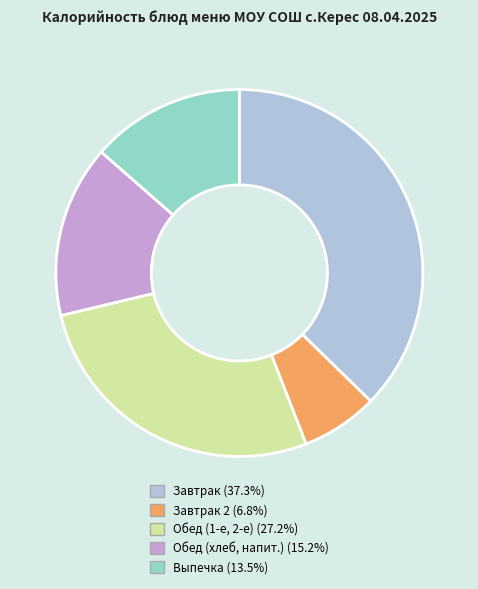

Approximately how many times larger is the value at Обед (1-е, 2-е) (27.2%) compared to Выпечка (13.5%)?

2.0